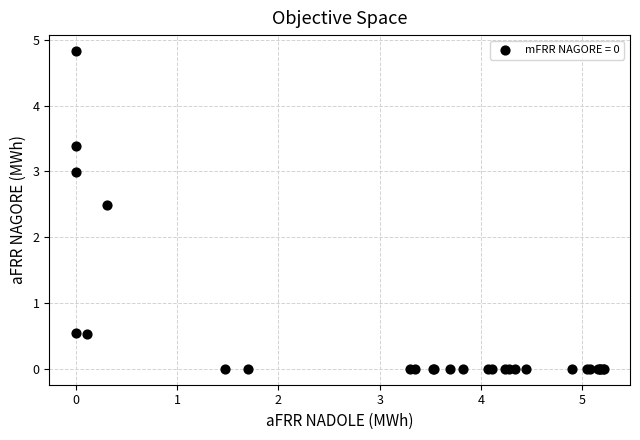

What Y value in the scatter plot is closest to 2?

2.5